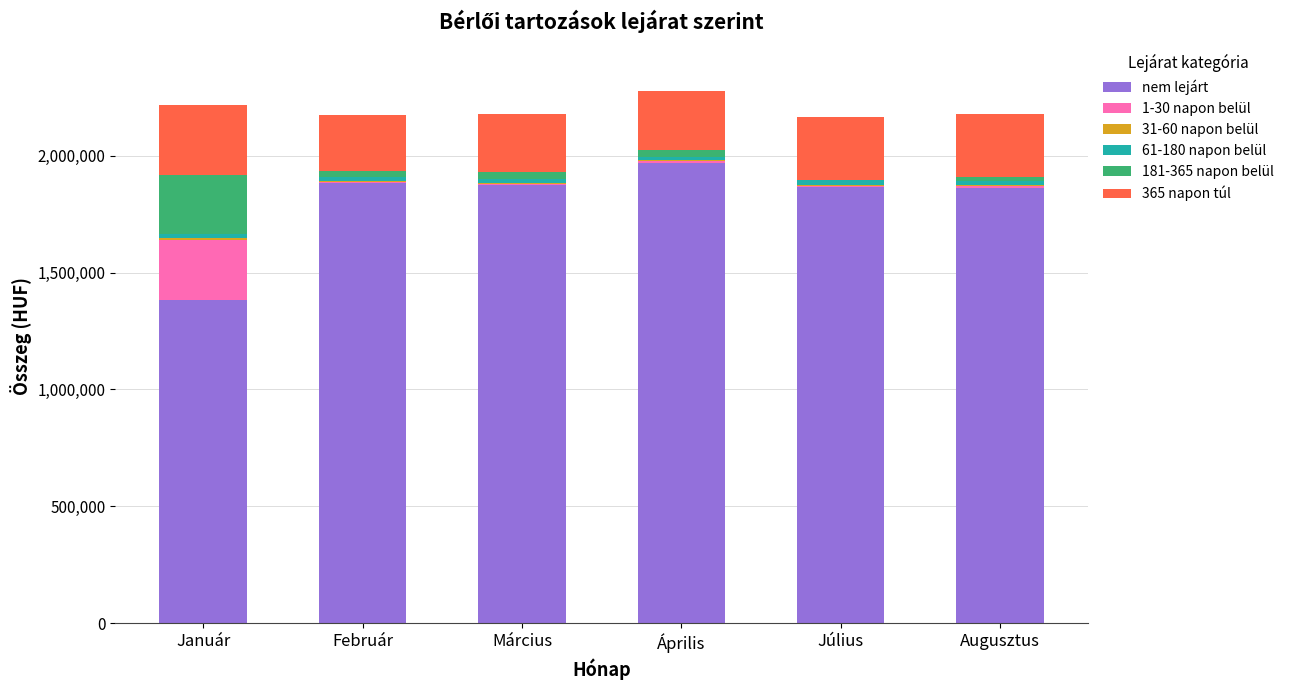

At which label does nem lejárt reach its peak?

Április